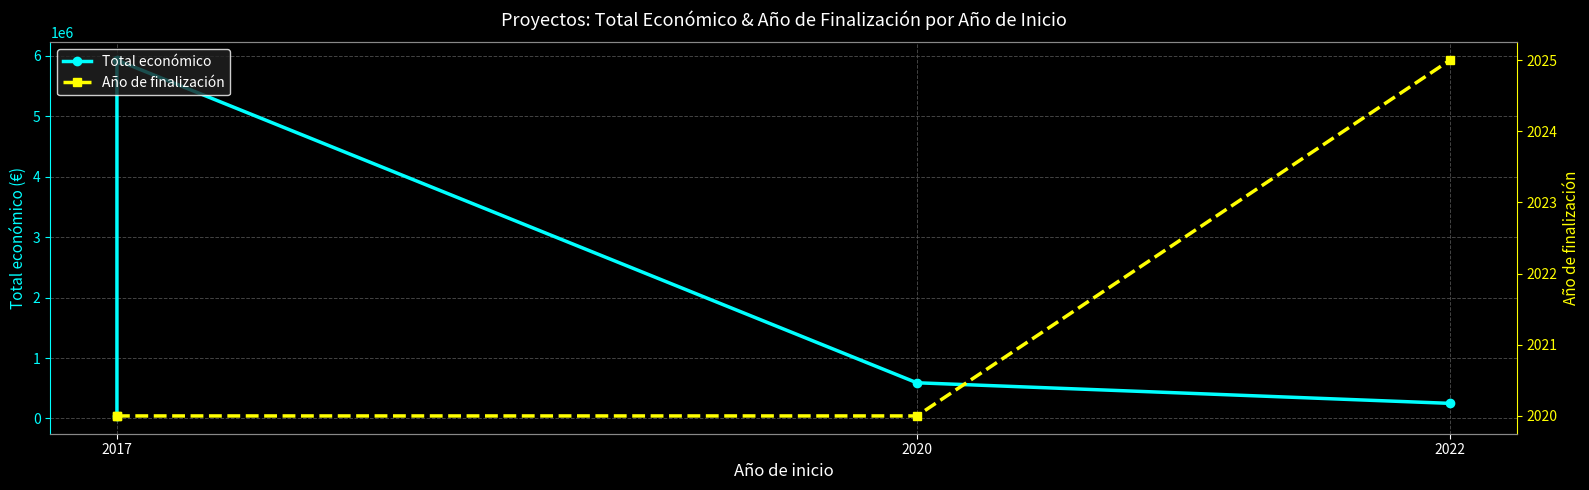

What is the sum of the Año de finalización values at 2017 and 2020?

4040